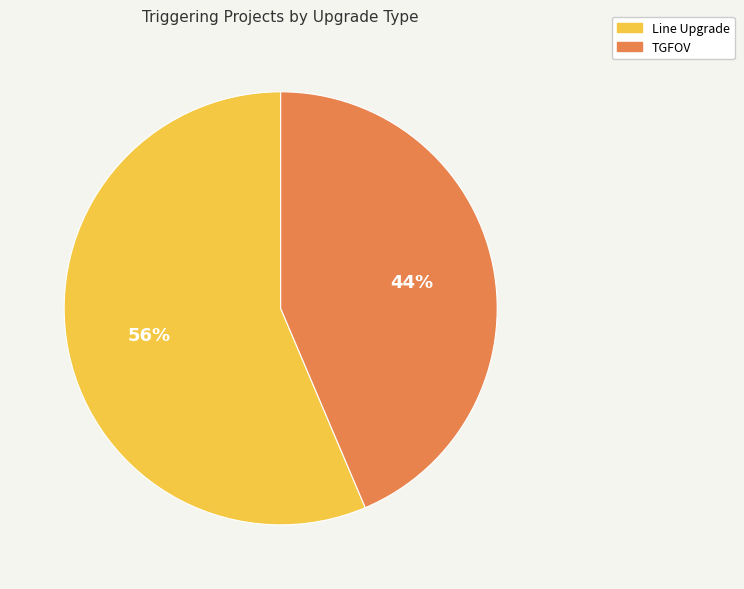

To the nearest percent, what is the average slice percentage?

50%